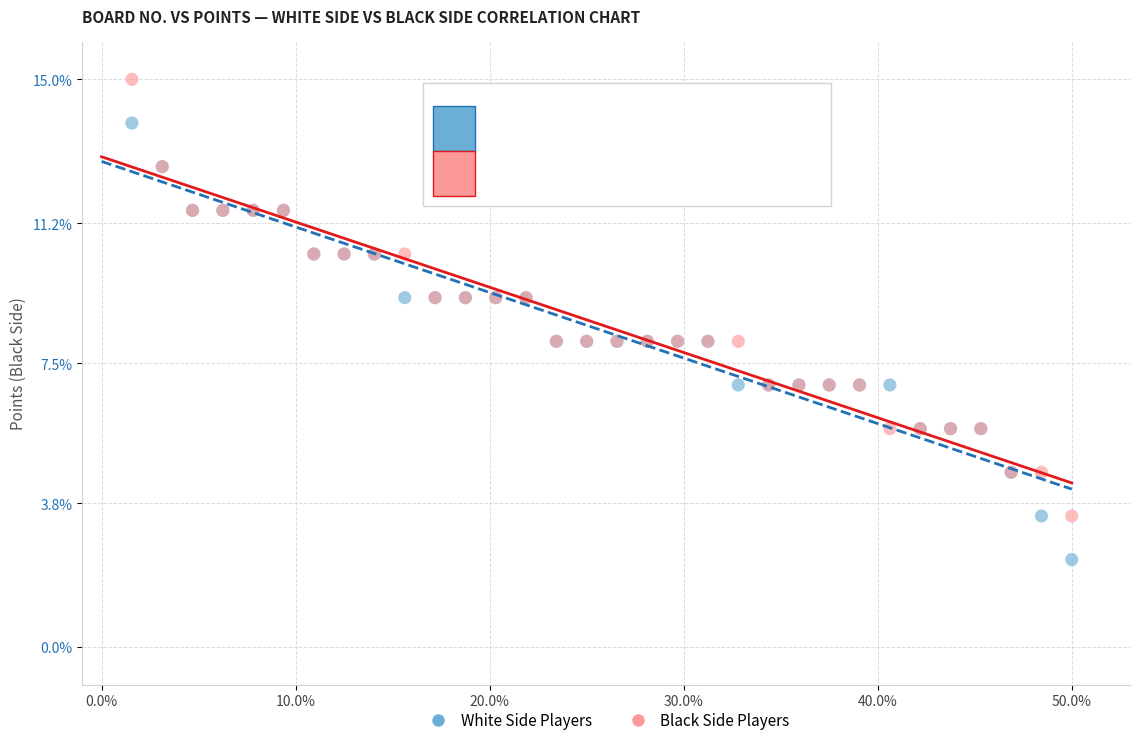

What is the X range (max minus min) for the scatter plot?

48.4